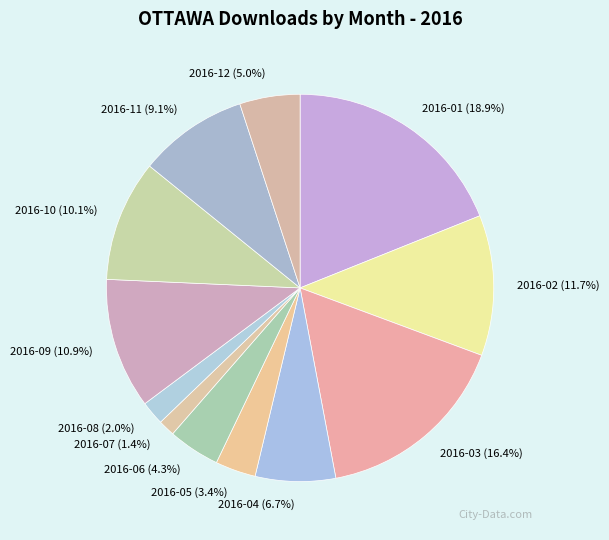

Approximately how many times larger is the value at 2016-04 compared to 2016-10?

0.7